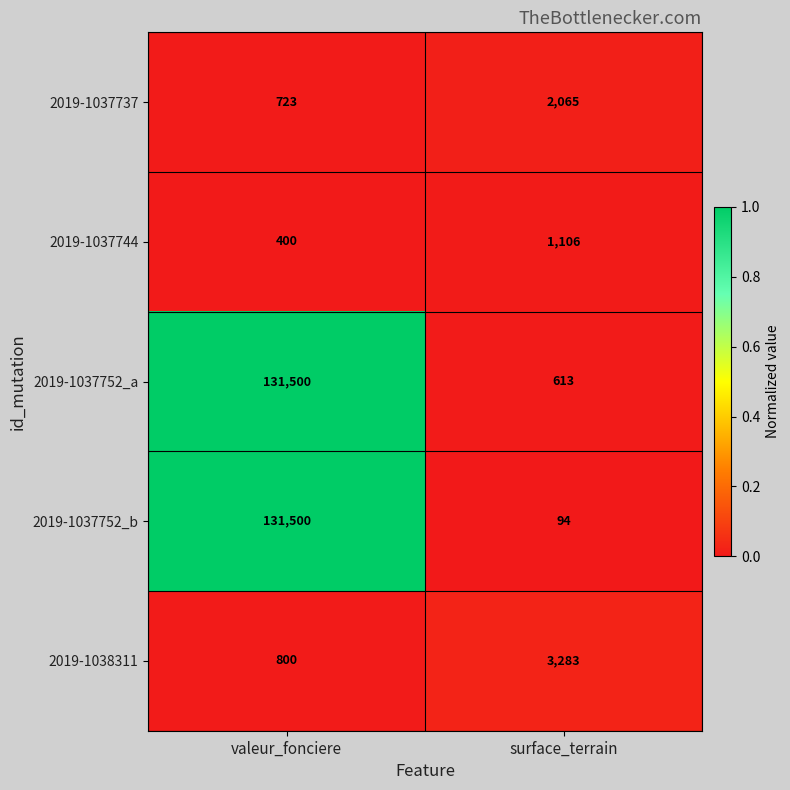

Between valeur_fonciere and surface_terrain, which series saw the biggest shift?

2019-1037752_b